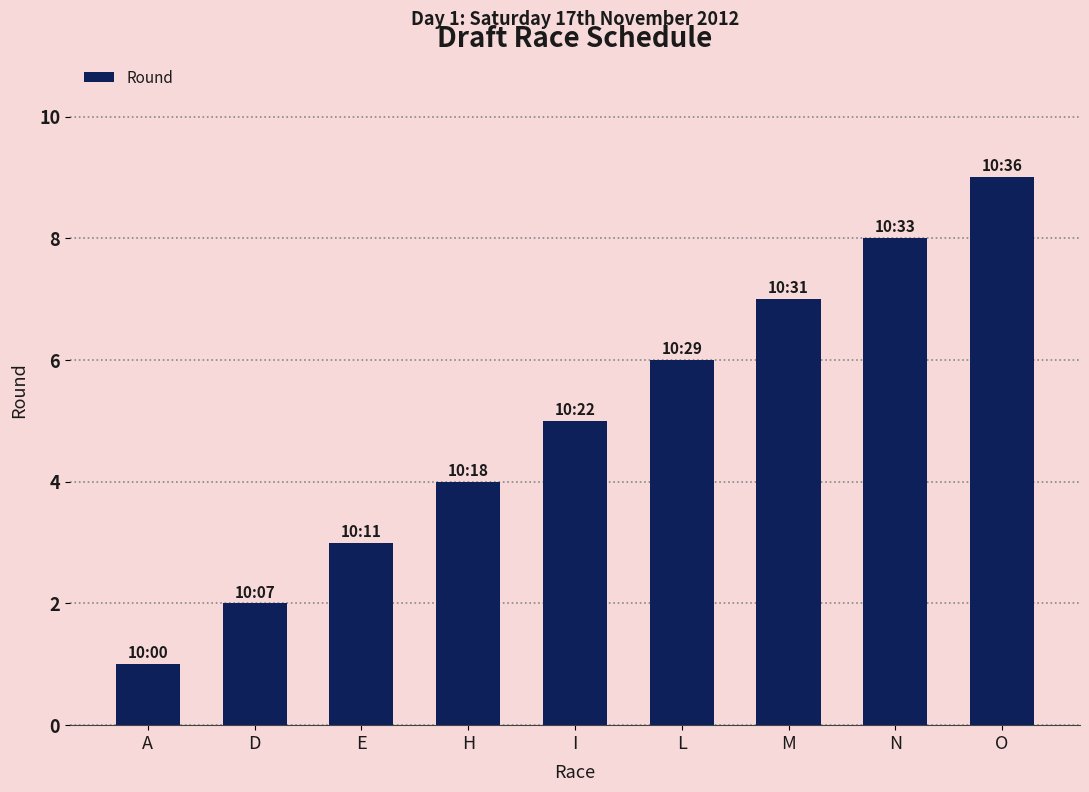

Is it true that the value at N is 4?

False